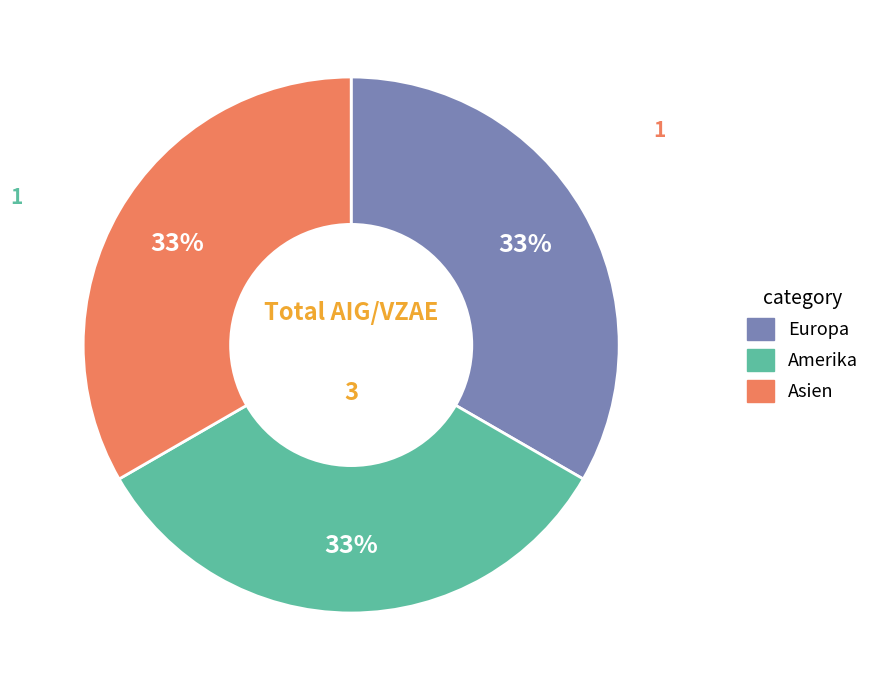

To the nearest percent, what is the difference between the largest and smallest slice percentages?

0%